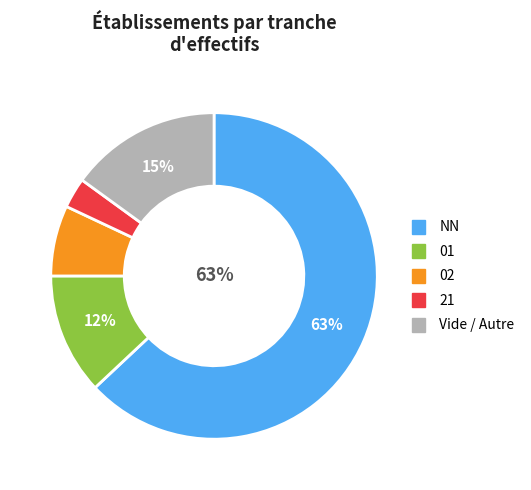

Is there any slice that represents more than half of the pie?

Yes